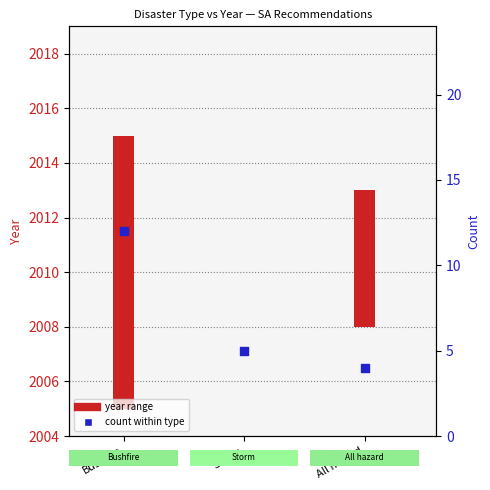

Which has a higher value, All hazard or Bushfire?

Bushfire